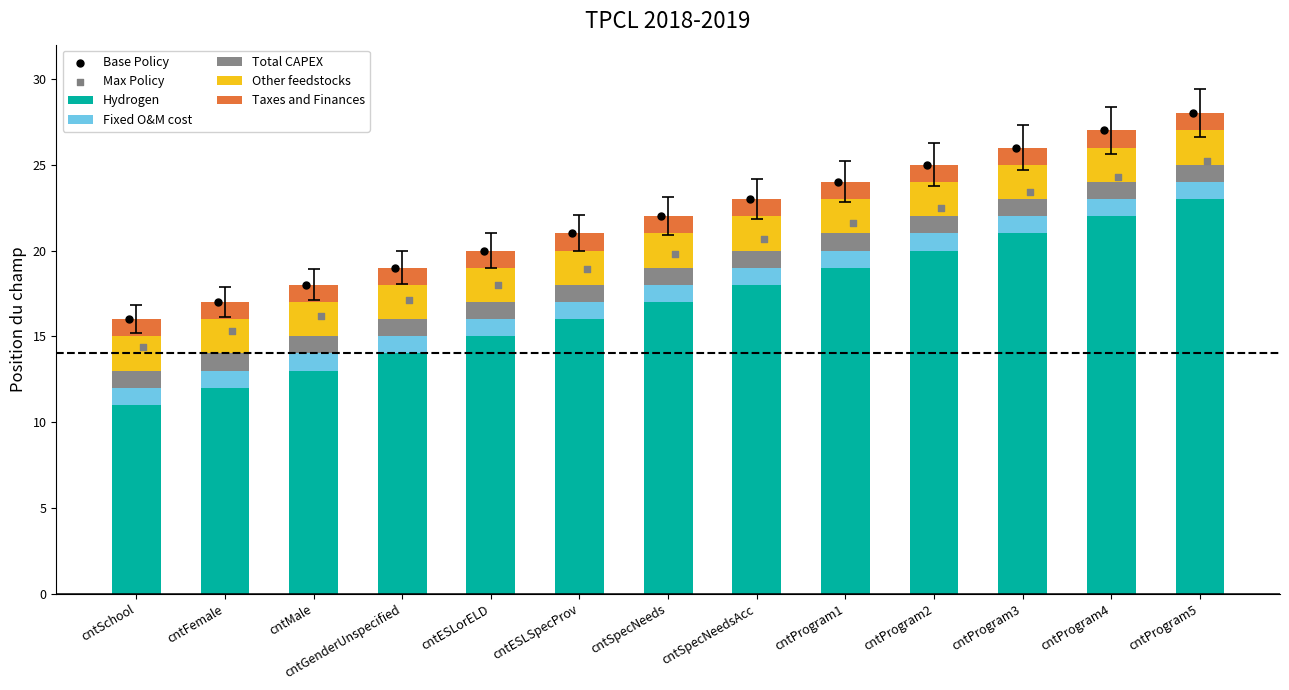

What is the maximum value for Hydrogen?

23